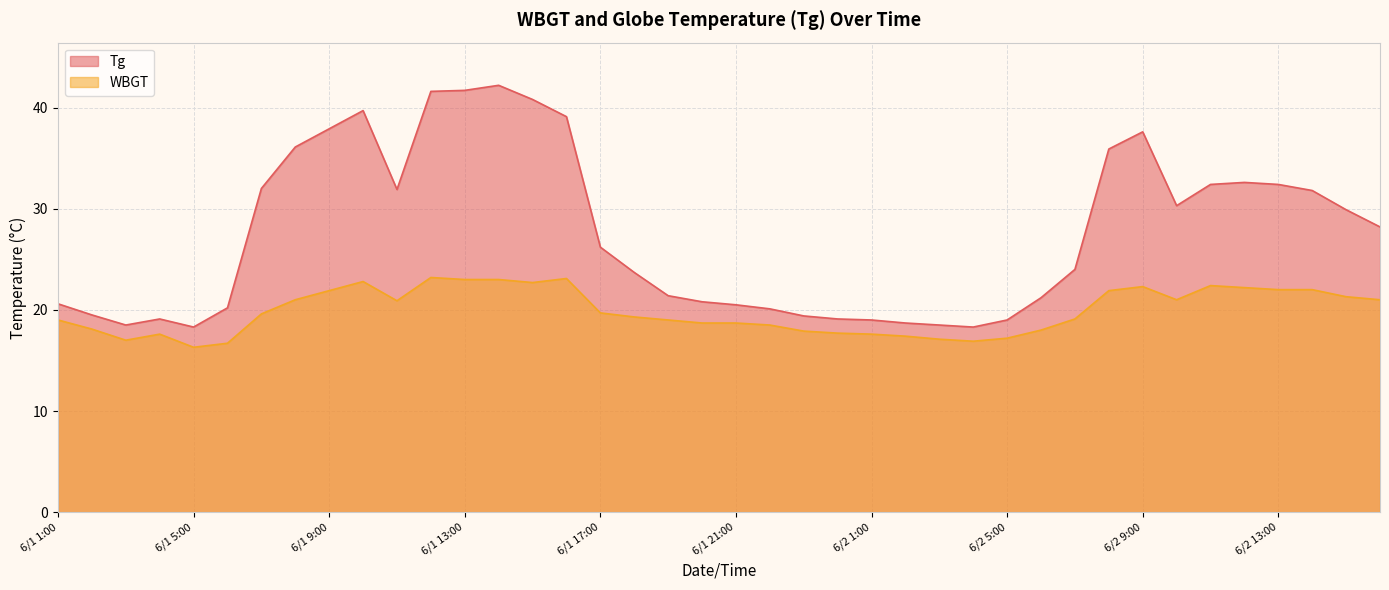

True or false: Tg and WBGT cross at least once.

False